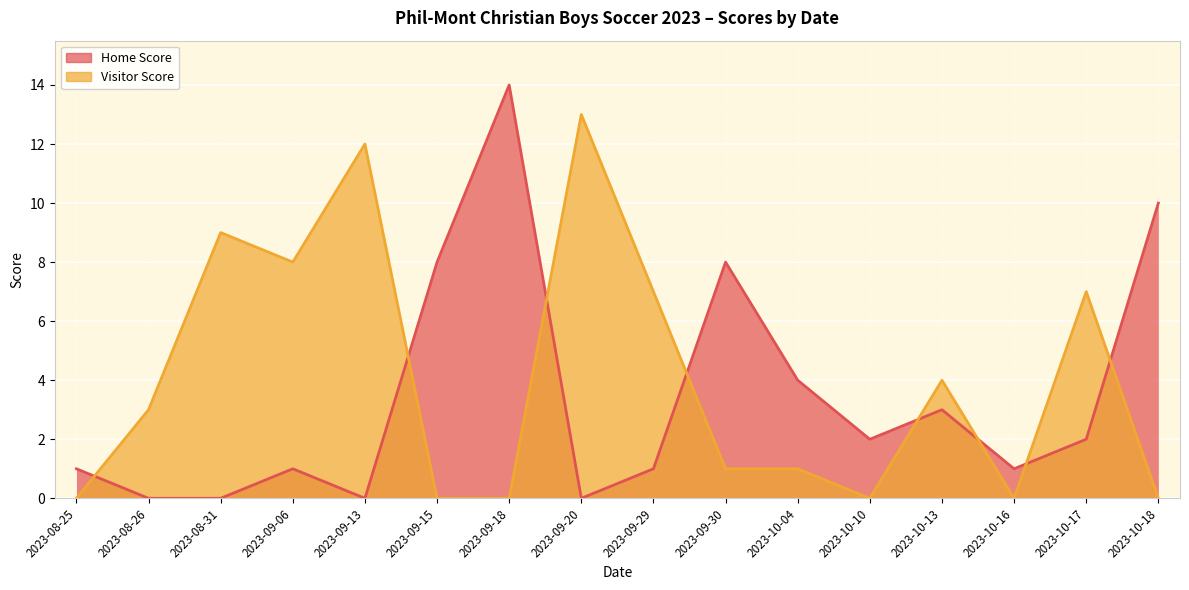

Reading right to left, transcribe all the data shown in this chart.

Home Score: 2023-10-18=10	2023-10-17=2	2023-10-16=1	2023-10-13=3	2023-10-10=2	2023-10-04=4	2023-09-30=8	2023-09-29=1	2023-09-20=0	2023-09-18=14	2023-09-15=8	2023-09-13=0	2023-09-06=1	2023-08-31=0	2023-08-26=0	2023-08-25=1
Visitor Score: 2023-10-18=0	2023-10-17=7	2023-10-16=0	2023-10-13=4	2023-10-10=0	2023-10-04=1	2023-09-30=1	2023-09-29=7	2023-09-20=13	2023-09-18=0	2023-09-15=0	2023-09-13=12	2023-09-06=8	2023-08-31=9	2023-08-26=3	2023-08-25=0